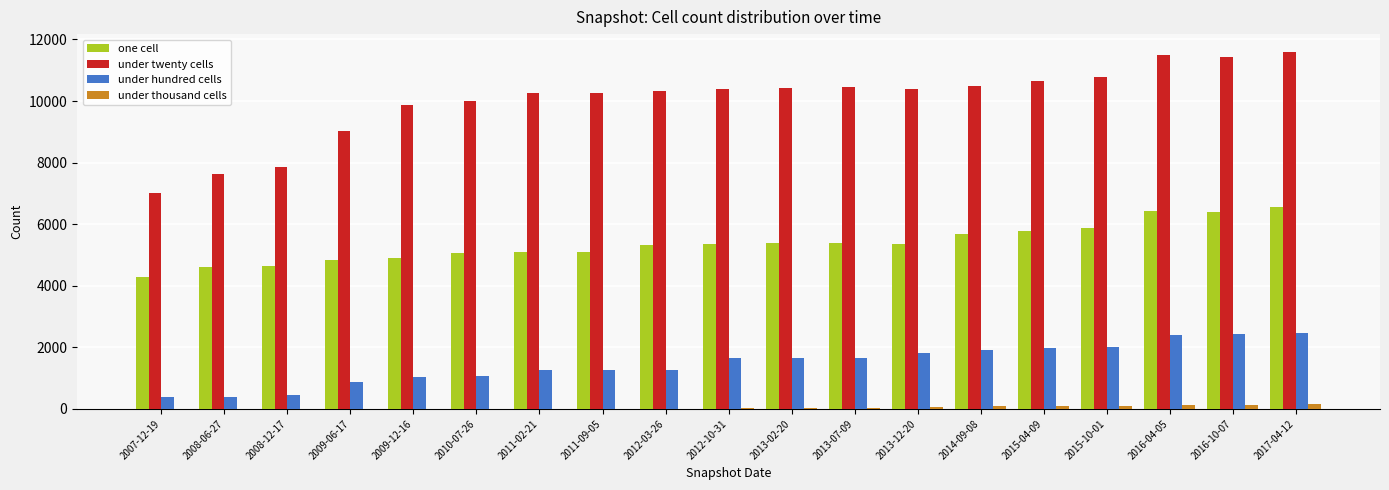

Between 2007-12-19 and 2016-04-05, which series saw the biggest shift?

under twenty cells